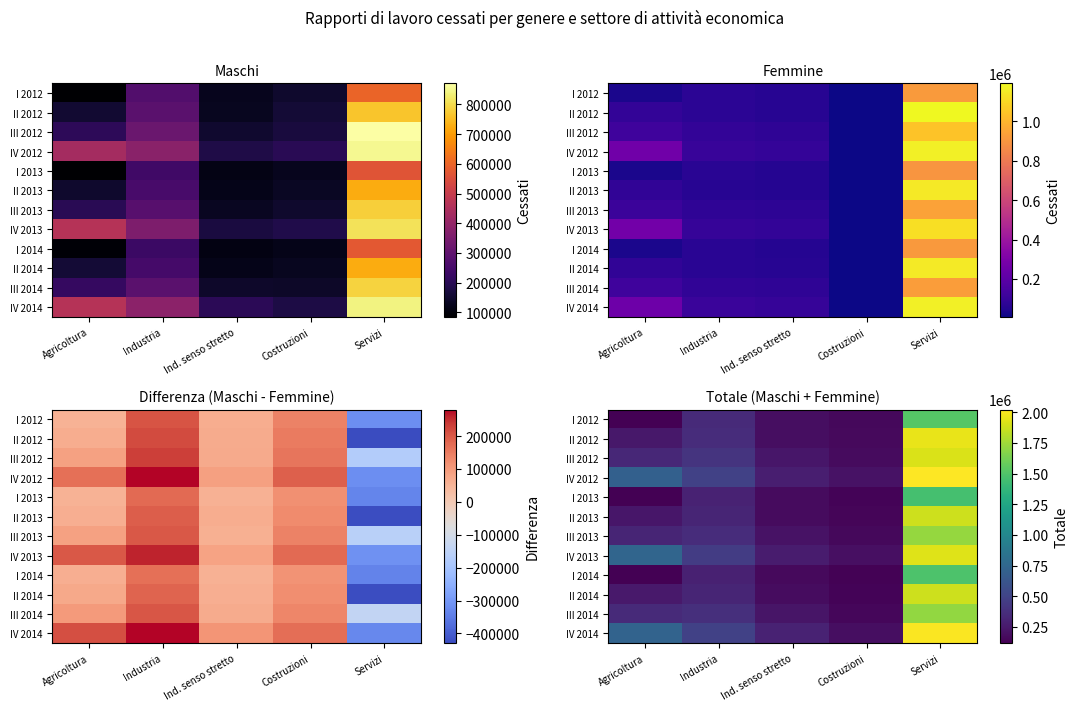

Which category has the lowest value in the I 2012 series?

Agricoltura